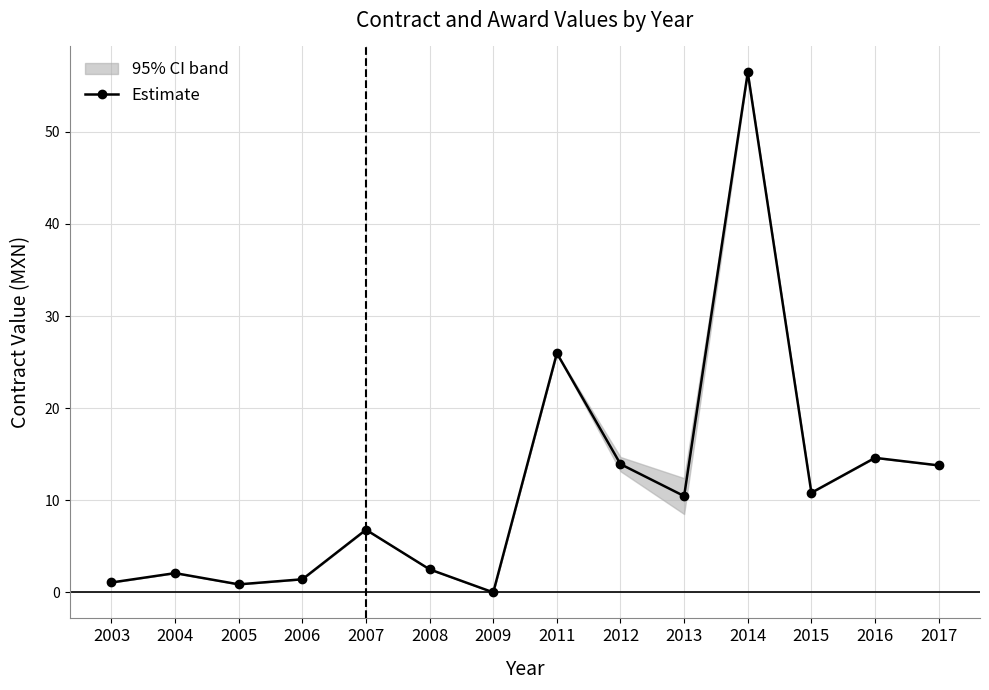

List the labels in order of value, smallest first.

2009, 2005, 2003, 2006, 2004, 2008, 2007, 2013, 2015, 2017, 2012, 2016, 2011, 2014